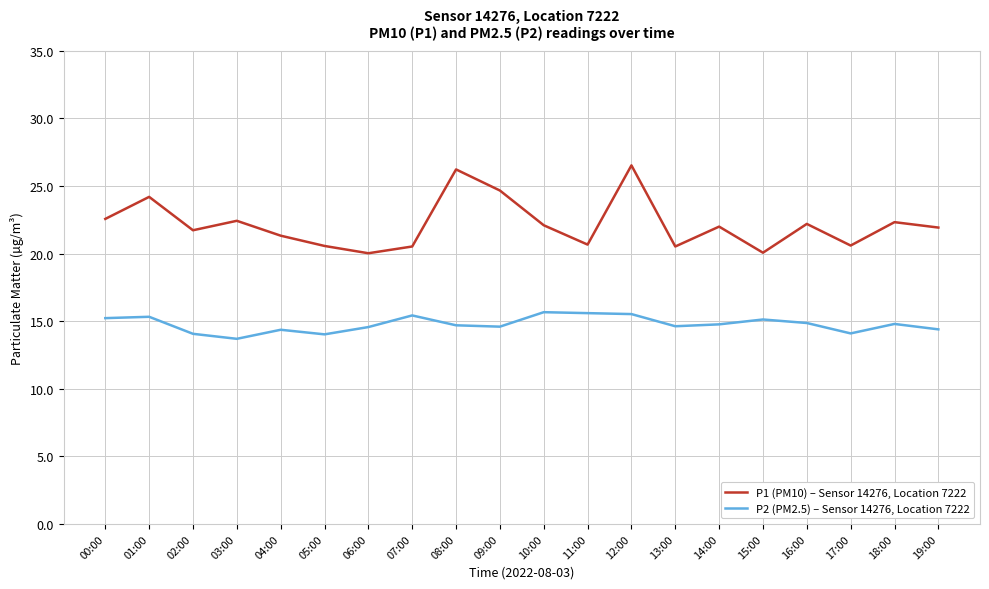

At which category is the sum across all series the highest?

12:00